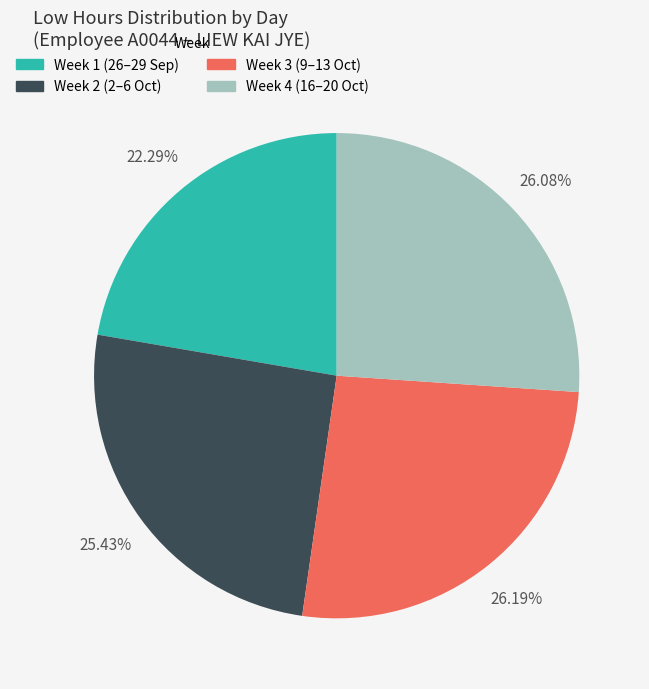

Do Week 2 (2–6 Oct) and Week 3 (9–13 Oct) together represent more than half of the pie?

Yes